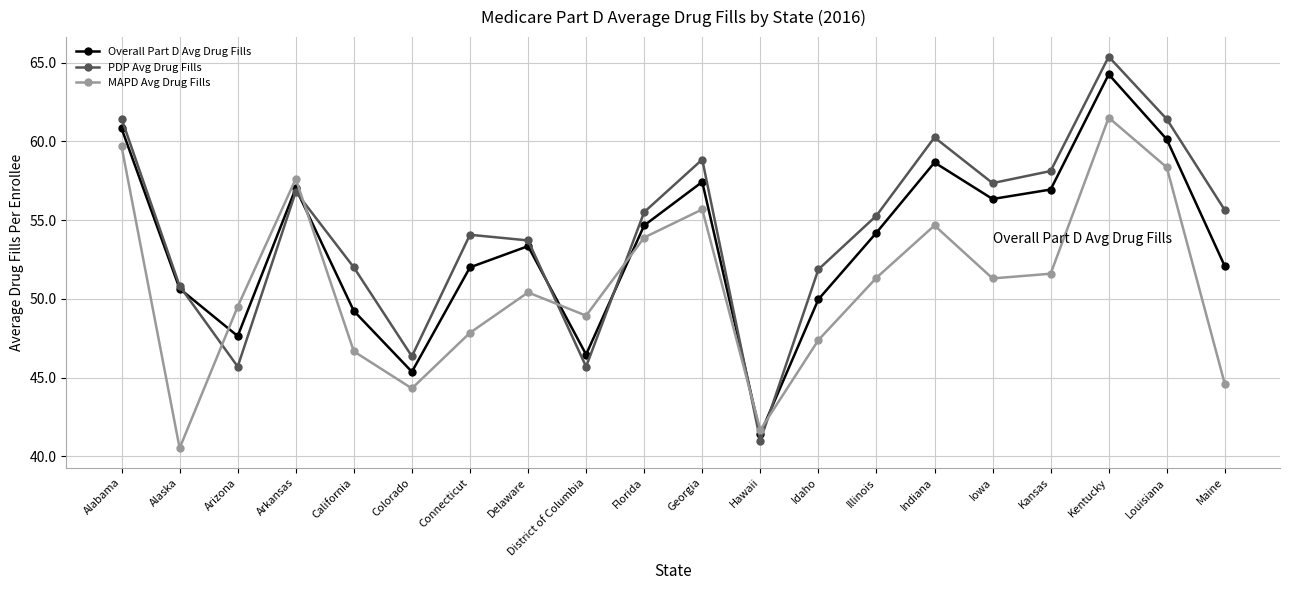

List the series in order of their peak value, lowest first.

MAPD Avg Drug Fills, Overall Part D Avg Drug Fills, PDP Avg Drug Fills